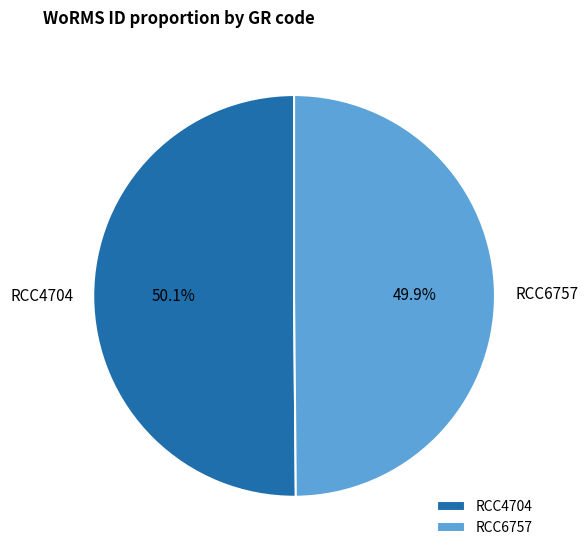

What portion of the pie excludes RCC6757?

50.1%